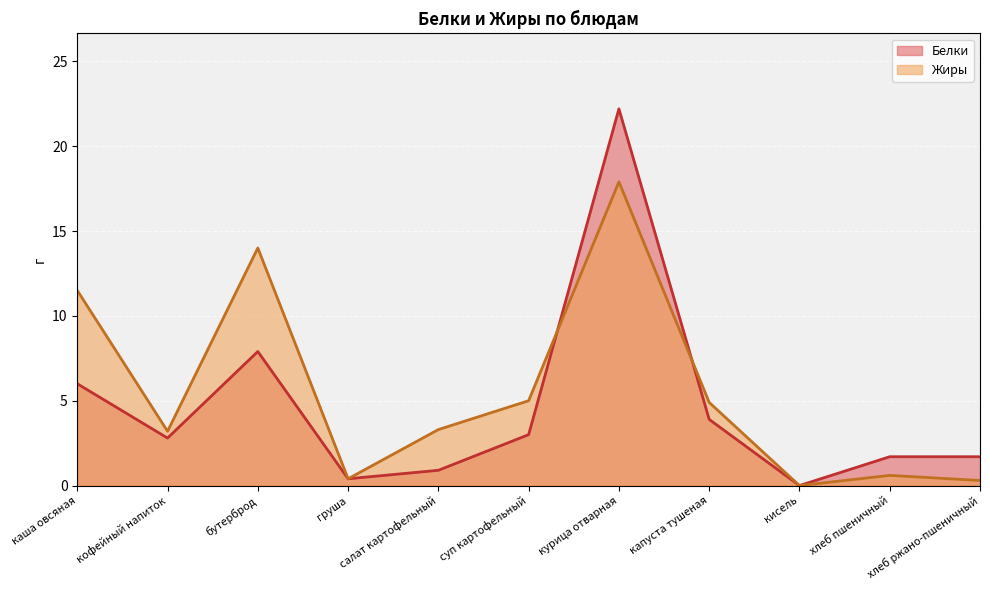

Which series has the largest range (max minus min)?

Белки